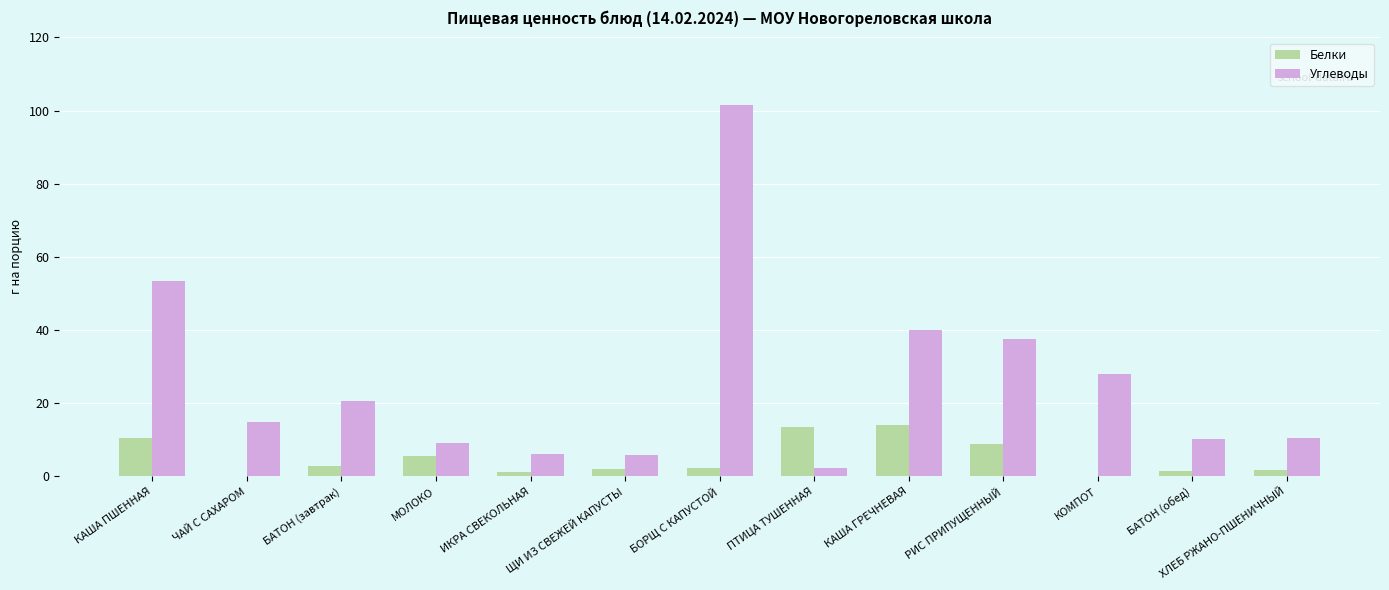

What is the approximate value of Белки at ПТИЦА ТУШЕННАЯ?

13.5